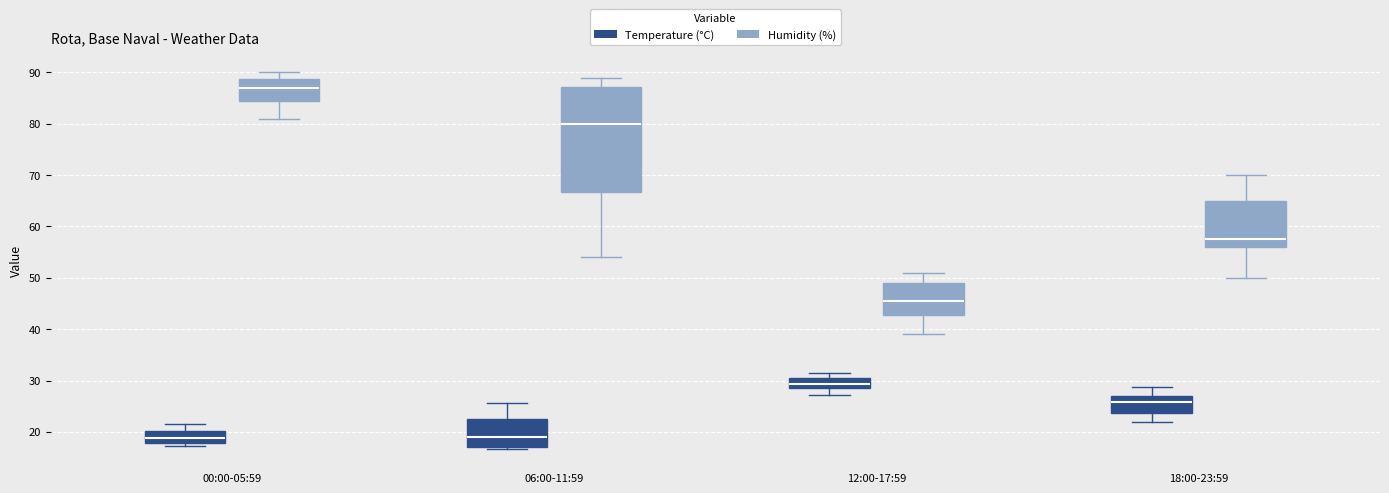

Reading left to right, read every box against the y-axis: the position of its median line, the range the box covers, and the ends of its whiskers. The values are not printed on the chart, so give them approximately, as read against the axis.

00:00-05:59 (Temperature (°C)): median 19, box 18 to 20, whiskers 17 to 22
00:00-05:59 (Humidity (%)): median 87, box 85 to 89, whiskers 81 to 90
06:00-11:59 (Temperature (°C)): median 19, box 17 to 23, whiskers 17 (just below the box's lower edge) to 26
06:00-11:59 (Humidity (%)): median 80, box 67 to 87, whiskers 54 to 89
12:00-17:59 (Temperature (°C)): median 29 (inside the box), box 29 to 30, whiskers 27 to 32
12:00-17:59 (Humidity (%)): median 46, box 43 to 49, whiskers 39 to 51
18:00-23:59 (Temperature (°C)): median 26, box 24 to 27, whiskers 22 to 29
18:00-23:59 (Humidity (%)): median 58, box 56 to 65, whiskers 50 to 70